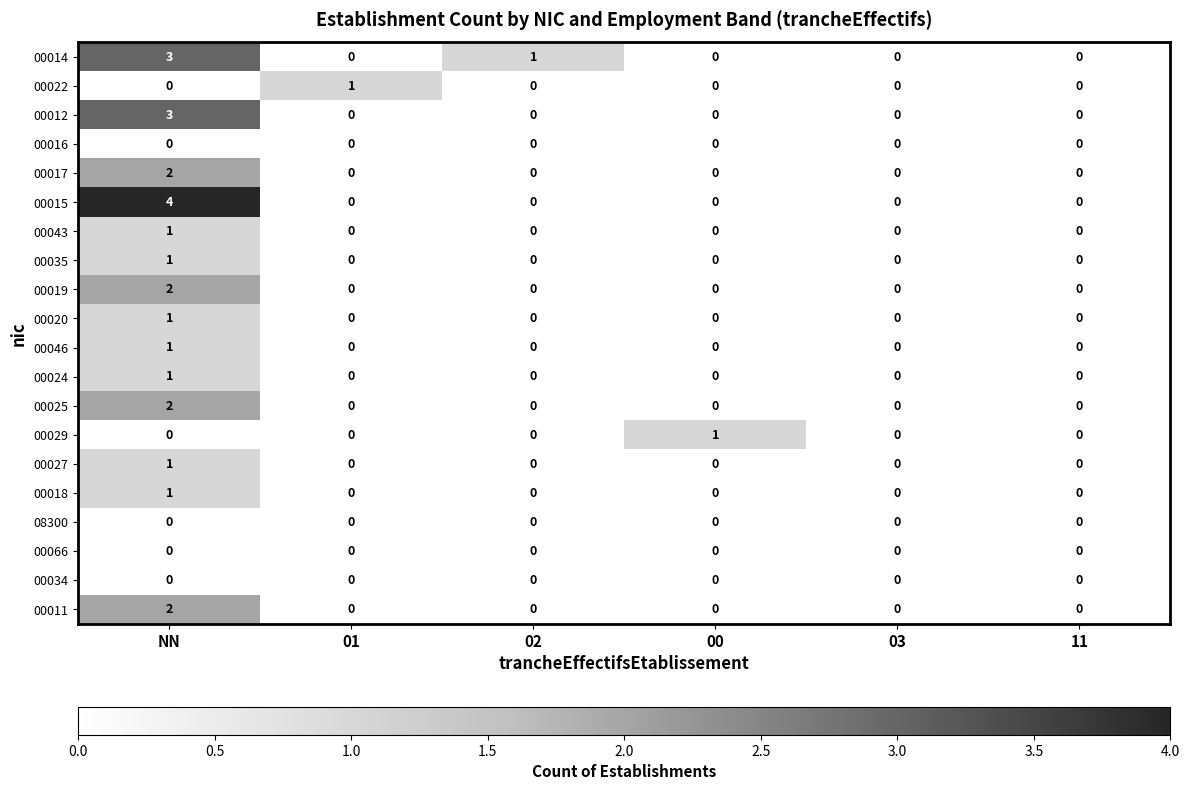

The 00011 series shows 2 at NN. True or false?

True